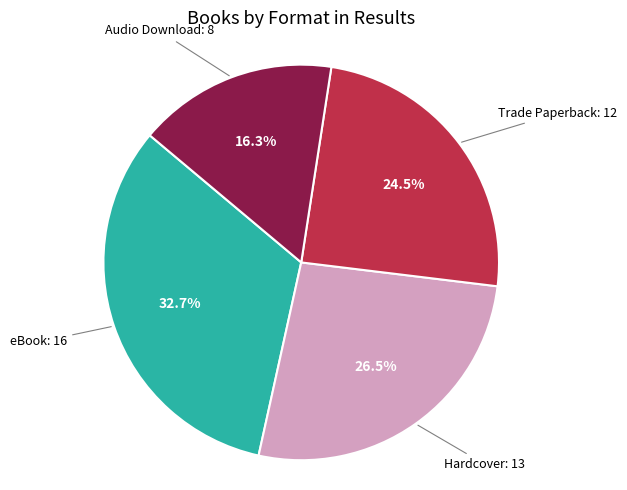

To the nearest percent, what is the difference between the largest and smallest slice percentages?

16%